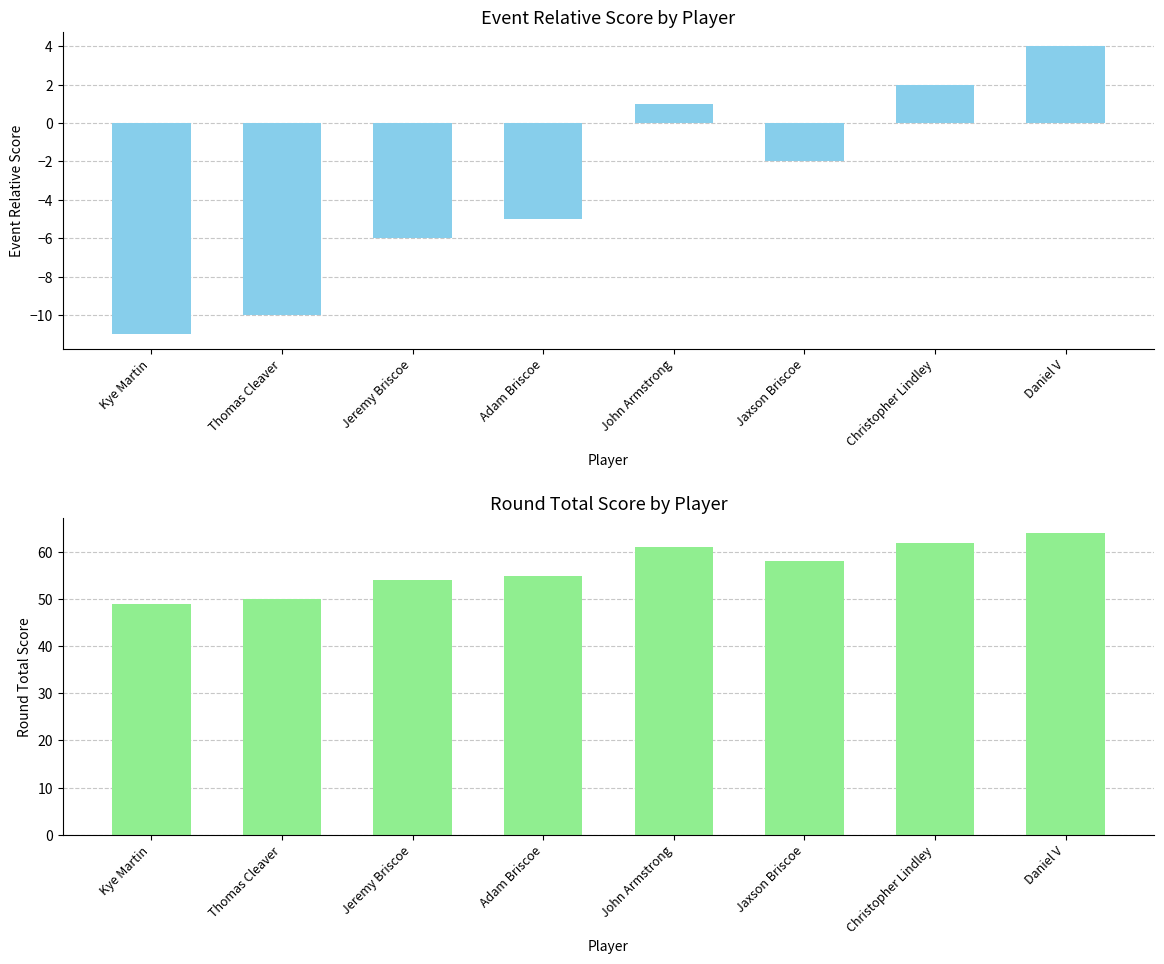

Is it true that round_total_score equals 25 at Adam Briscoe?

False